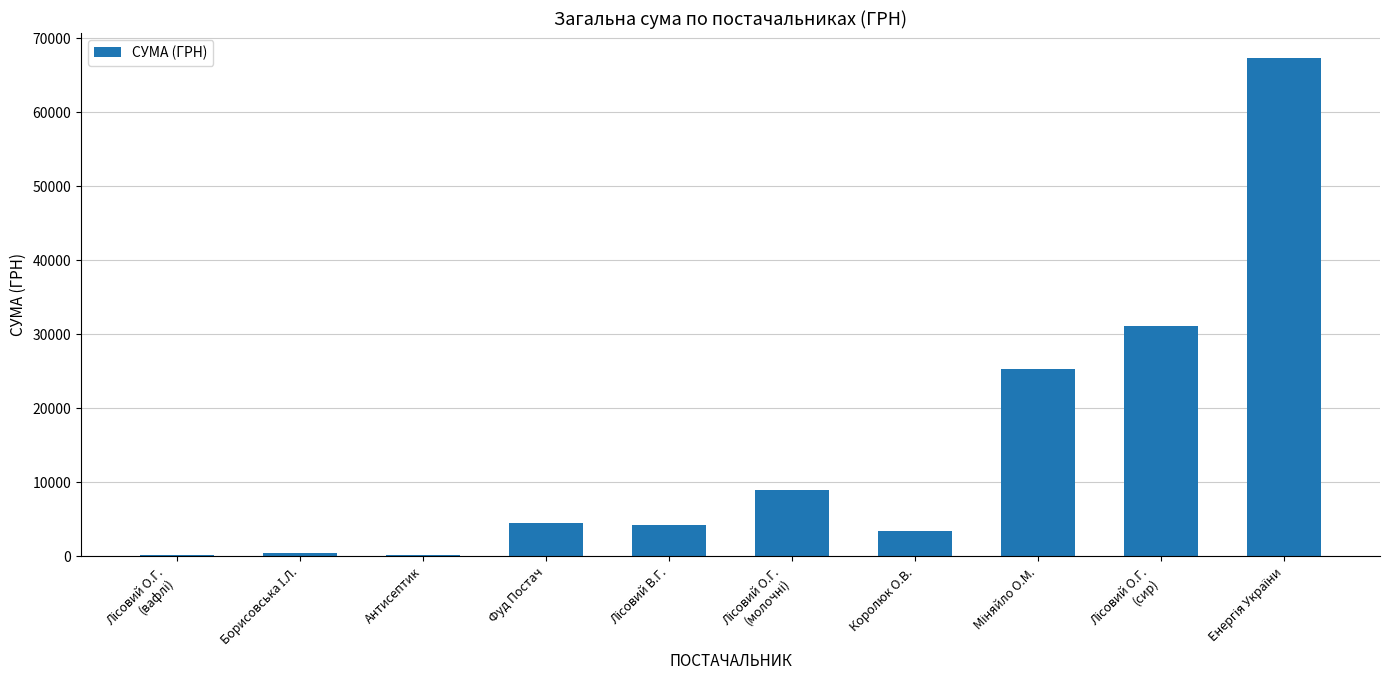

How many distinct data groups are displayed?

1